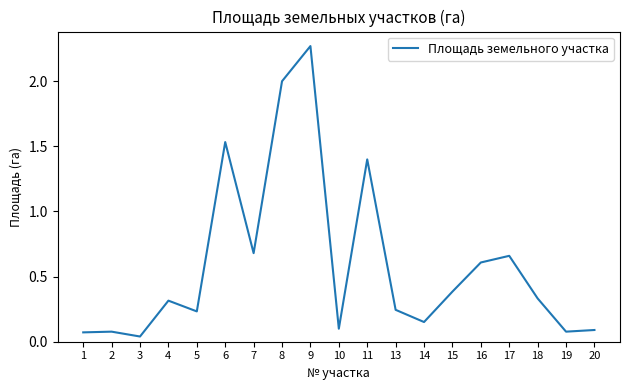

What is the change in value from 2 to 17?

+0.6